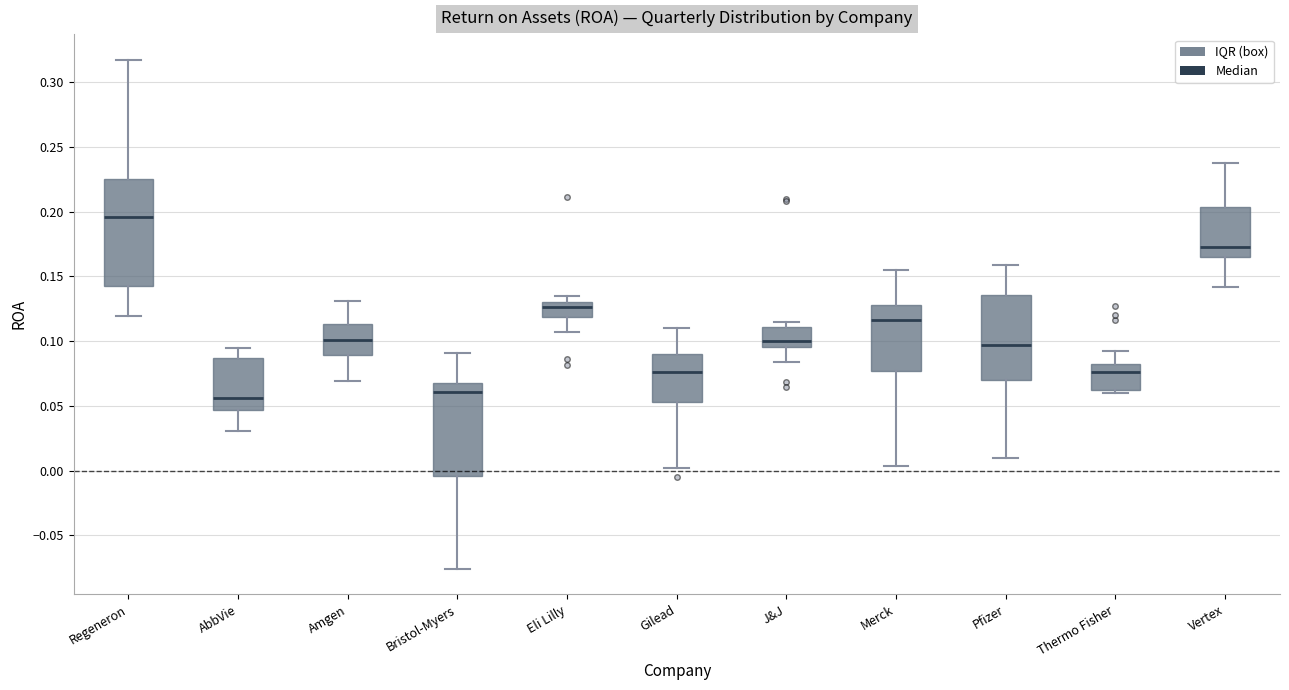

Which box has the highest median line?

Regeneron